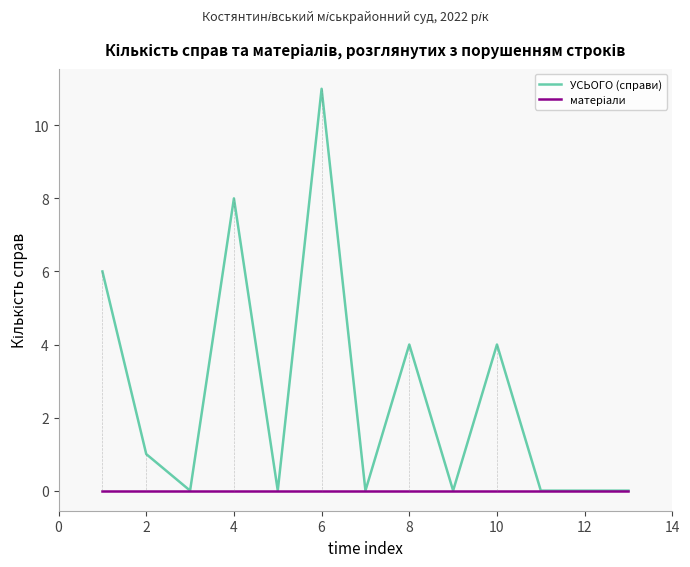

What is the greatest value displayed?

11